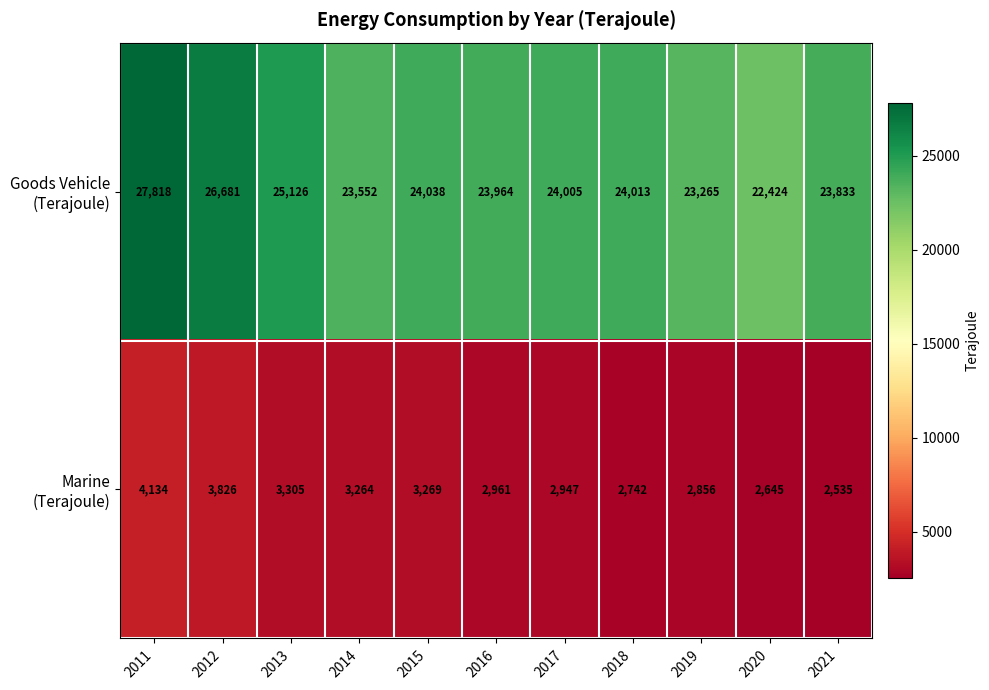

What is the minimum value shown in the chart?

2535